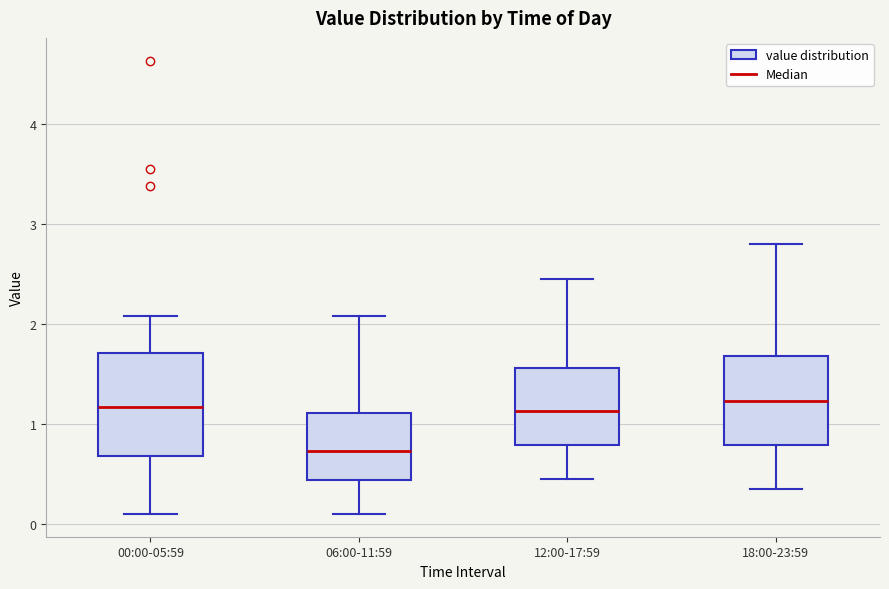

Reading left to right, read every box against the y-axis: the position of its median line, the range the box covers, and the ends of its whiskers. The values are not printed on the chart, so give them approximately, as read against the axis.

00:00-05:59: median 1.2, box 0.7 to 1.7, whiskers 0.1 to 2.1
06:00-11:59: median 0.7, box 0.4 to 1.1, whiskers 0.1 to 2.1
12:00-17:59: median 1.1, box 0.8 to 1.6, whiskers 0.5 to 2.5
18:00-23:59: median 1.2, box 0.8 to 1.7, whiskers 0.4 to 2.8